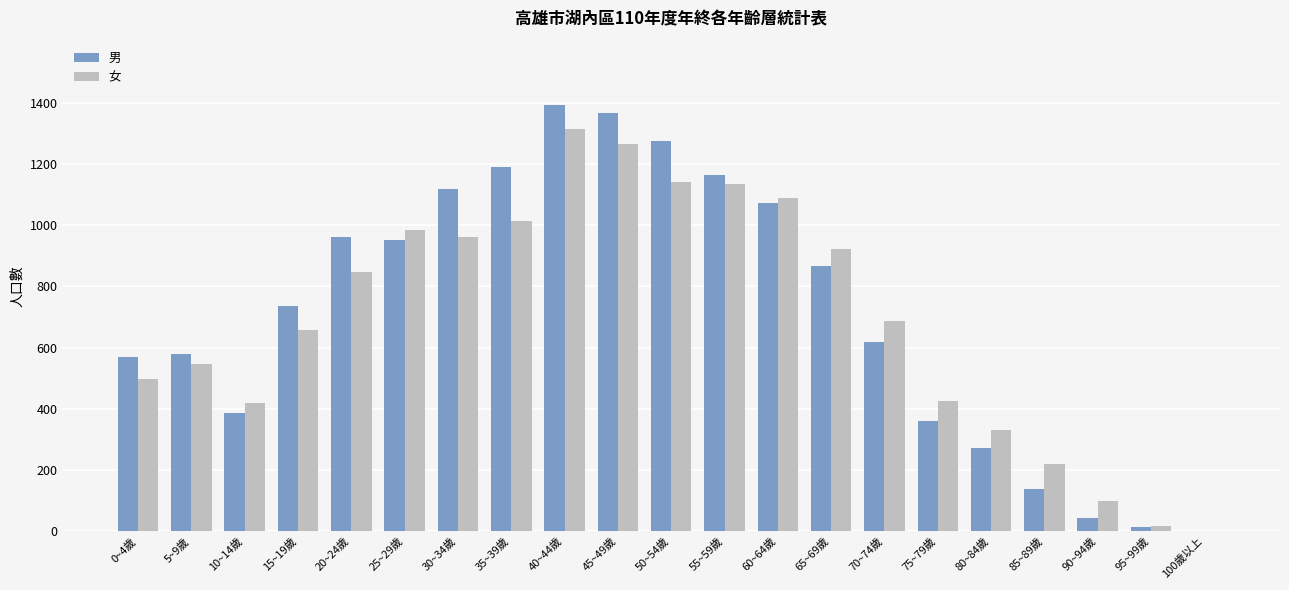

What is the sum of all 男 values?

15075